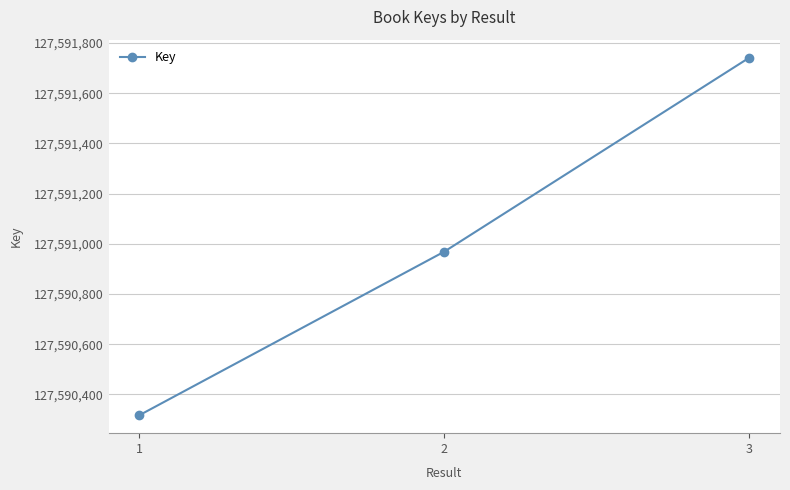

The chart shows a value of 39942943 at 3. True or false?

False